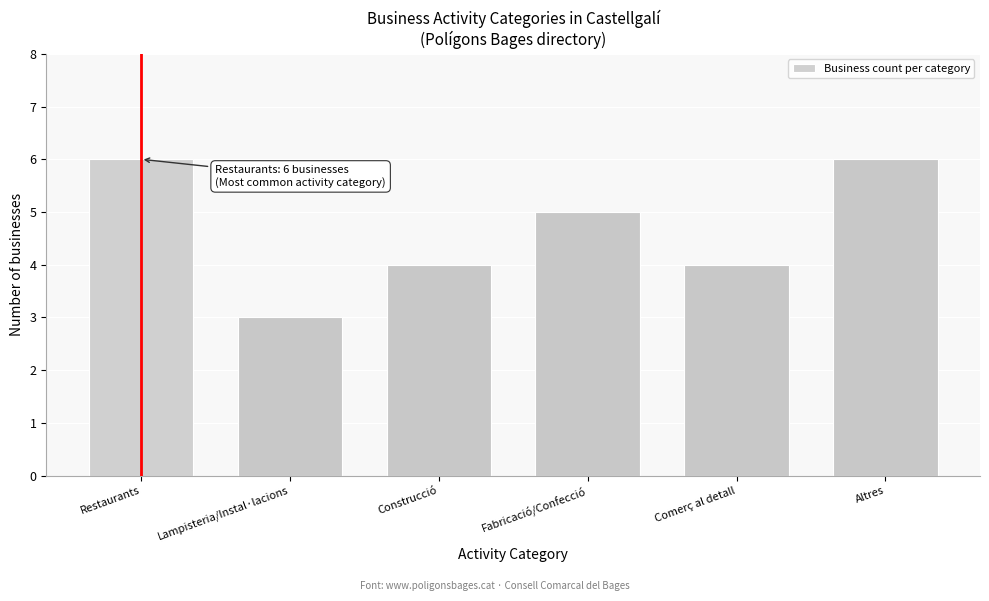

Reading left to right, extract all data points from this chart.

Restaurants=6	Lampisteria/Instal·lacions=3	Construcció=4	Fabricació/Confecció=5	Comerç al detall=4	Altres=6